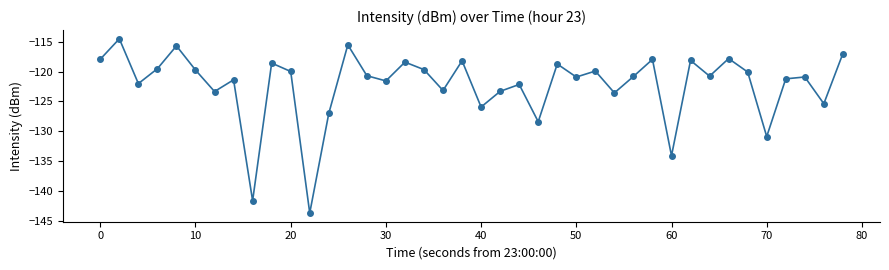

What is the value of the 11th point from the left?

-120.0